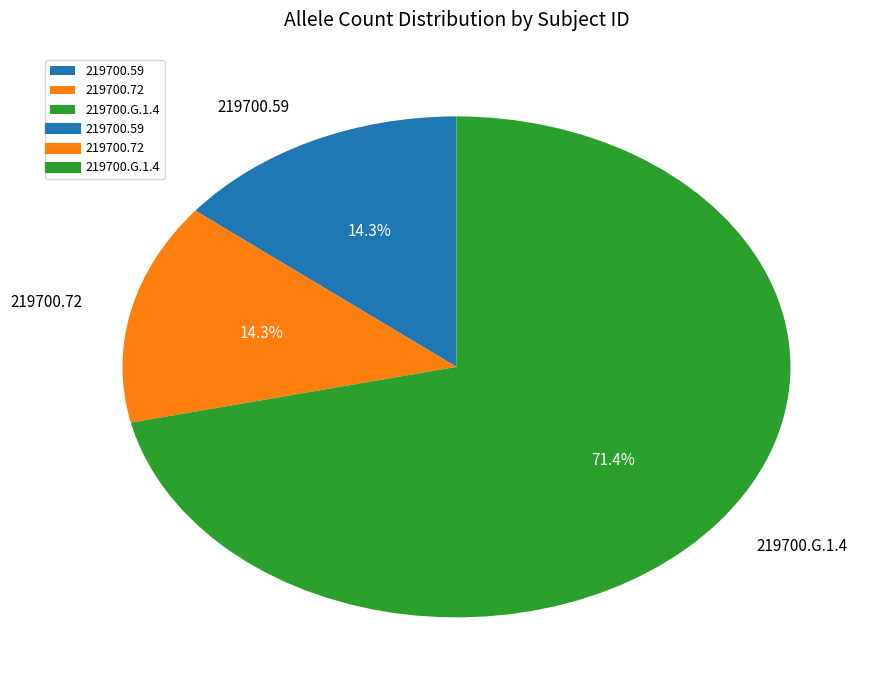

To the nearest percent, what is the difference between the 219700.59 and 219700.G.1.4 slice percentages?

57%